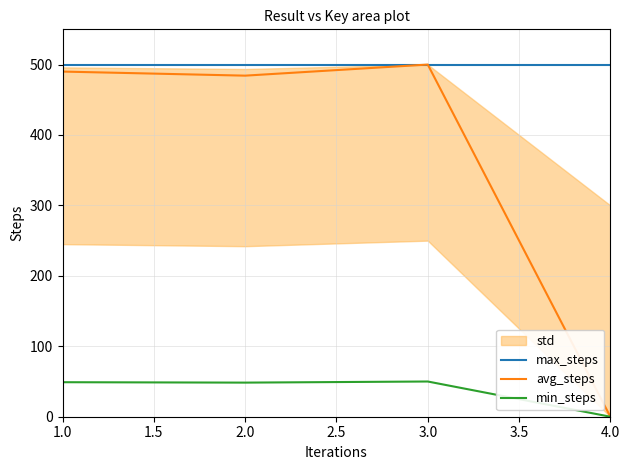

The value of min_steps at 2.0 is 23.2. True or false?

False